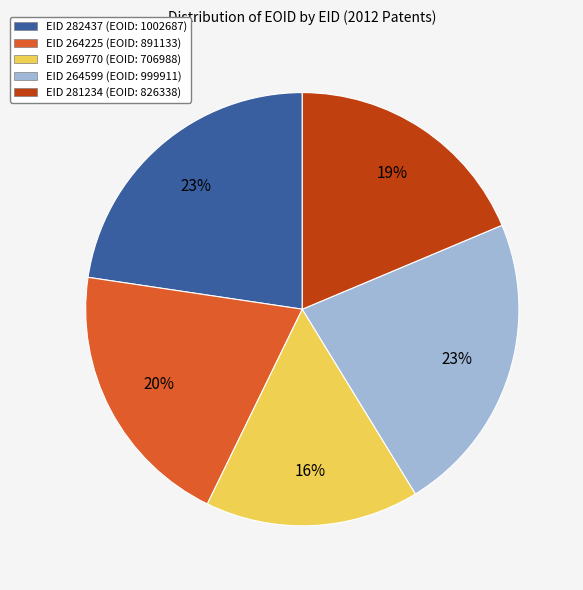

To the nearest percent, what is the average slice percentage?

20%